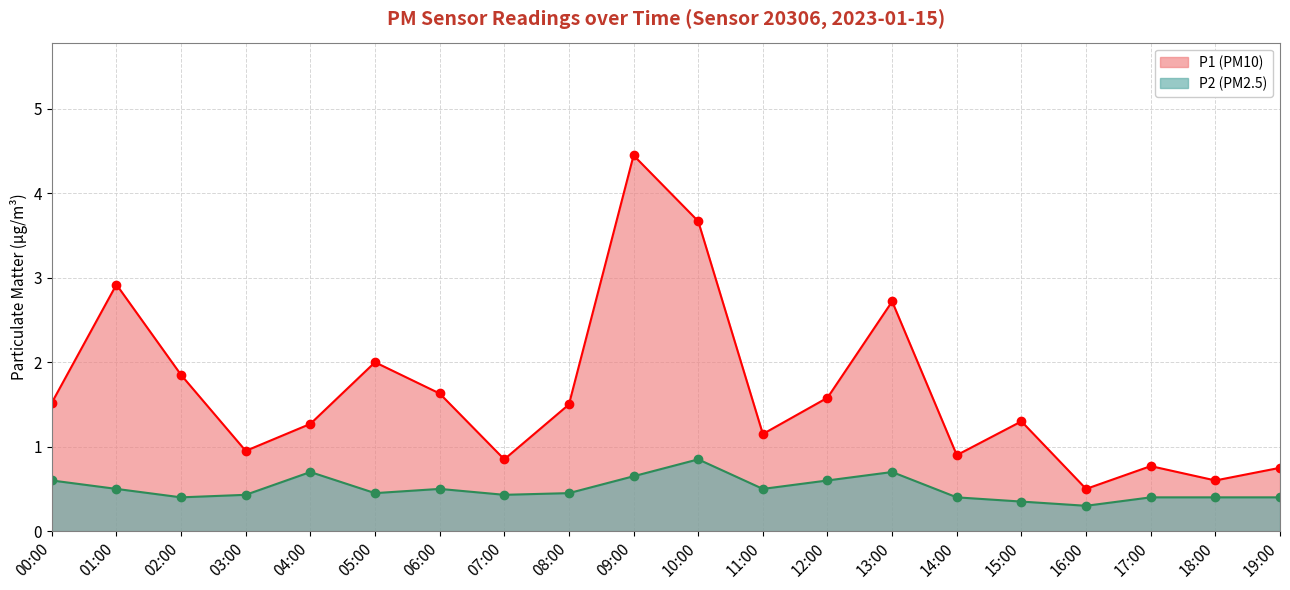

How many interior local peaks does the P1 series have?

6